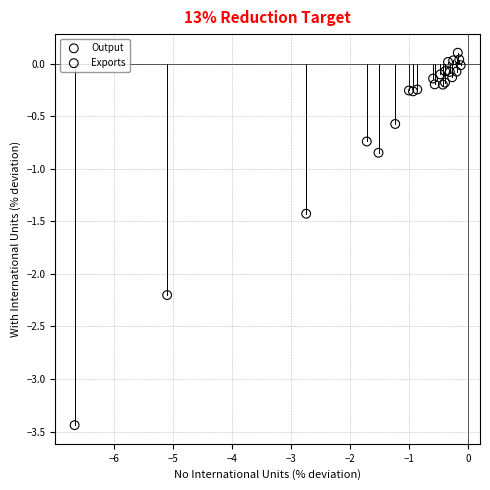

Which series reaches the minimum Y coordinate?

Output